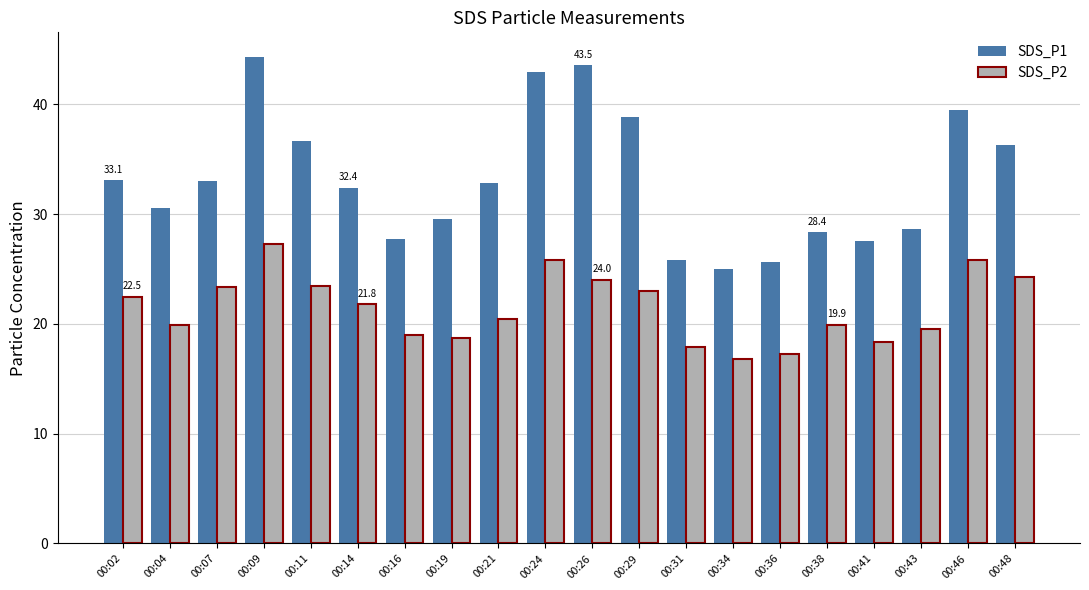

Which series has the largest range (max minus min)?

SDS_P1